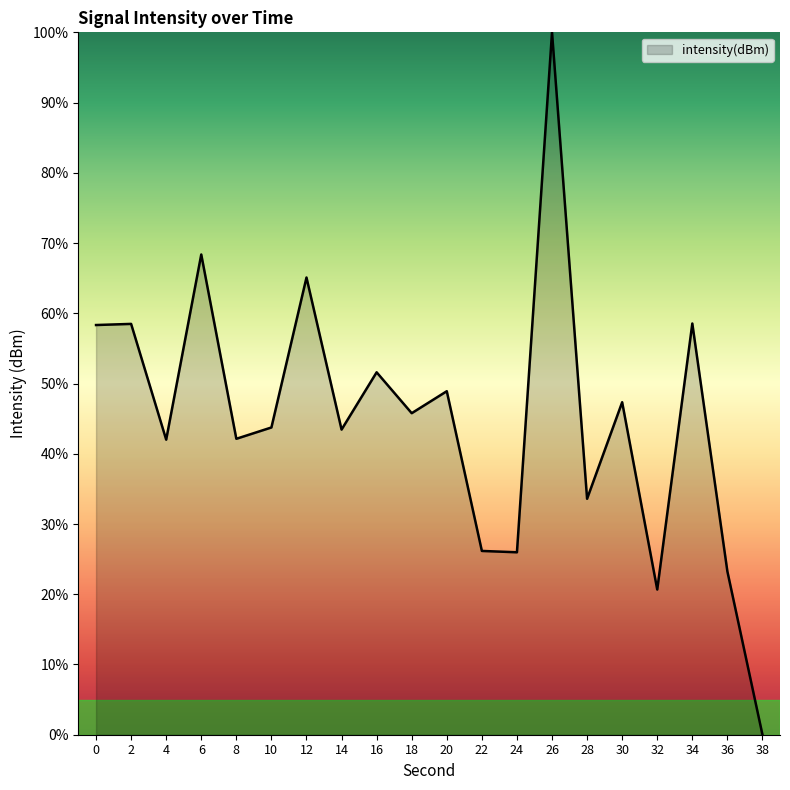

Approximately how many times larger is the value at 0 compared to 4?

1.4